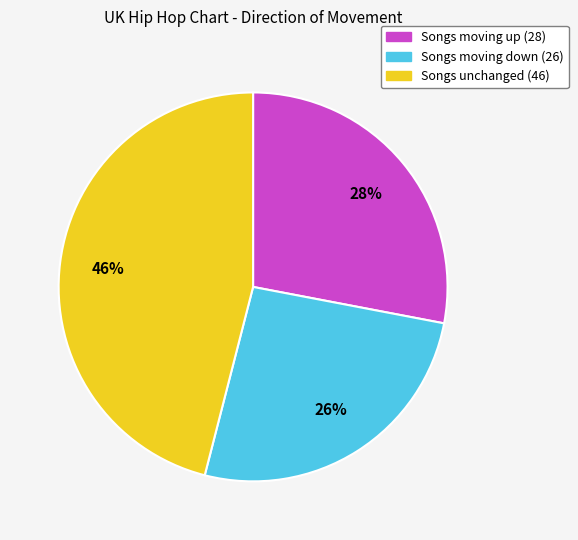

Rank the categories by value from lowest to highest.

Songs moving down (26), Songs moving up (28), Songs unchanged (46)